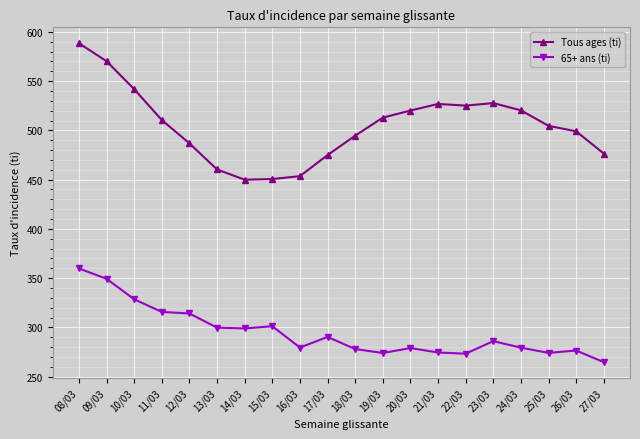

What is the difference between the maximum and minimum values in the Tous ages (ti) series?

138.5